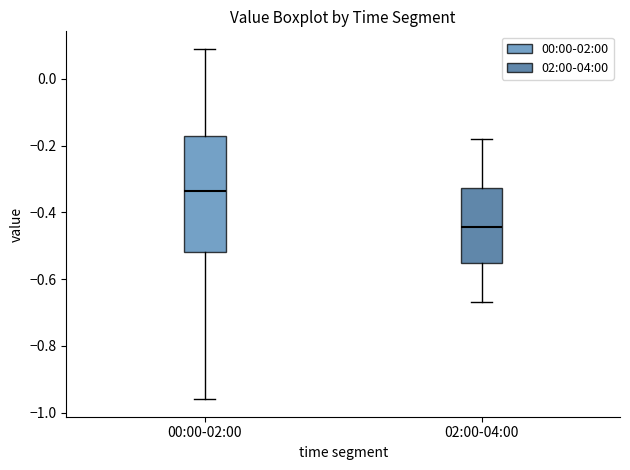

Which box is the tallest, from its lower edge to its upper edge?

00:00-02:00